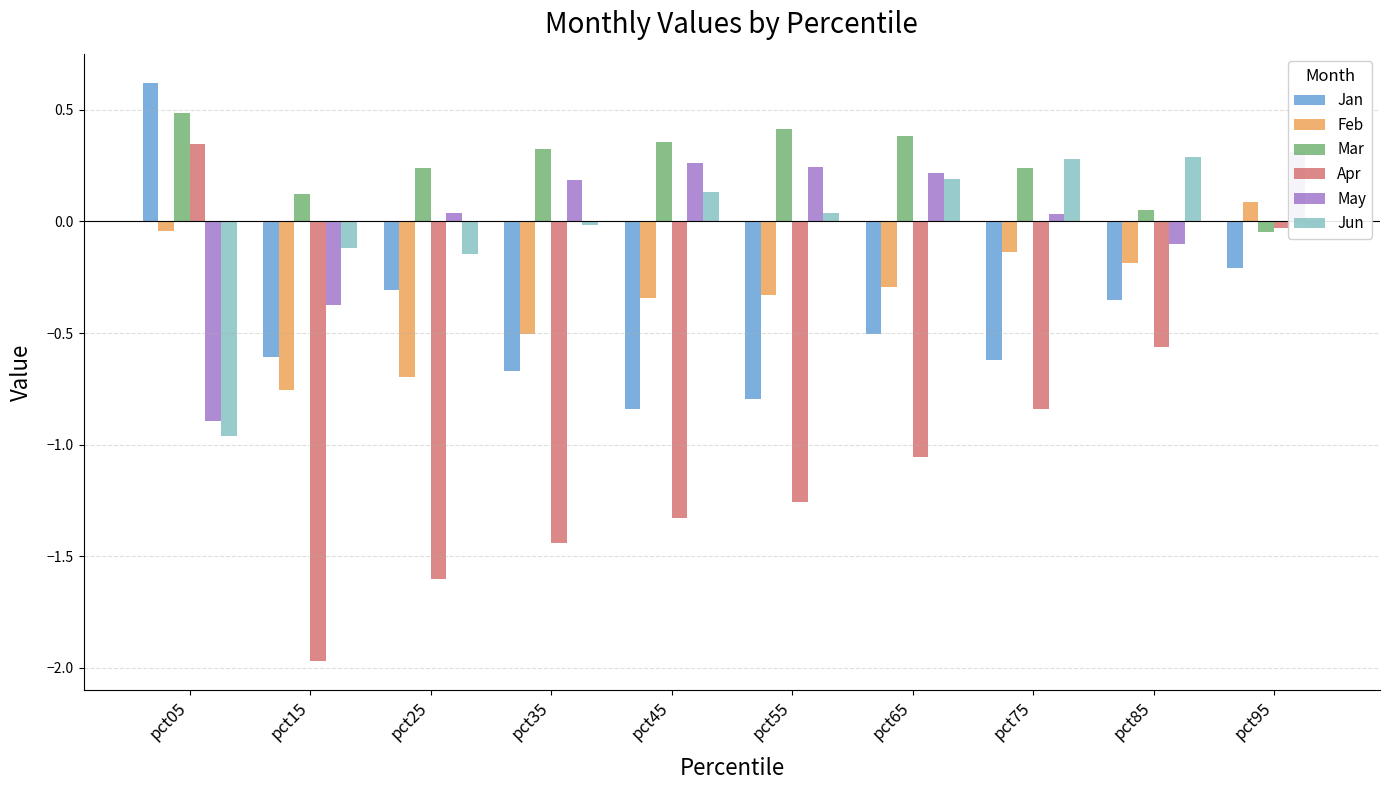

Is it true that Jun equals 0.3 at pct65?

False